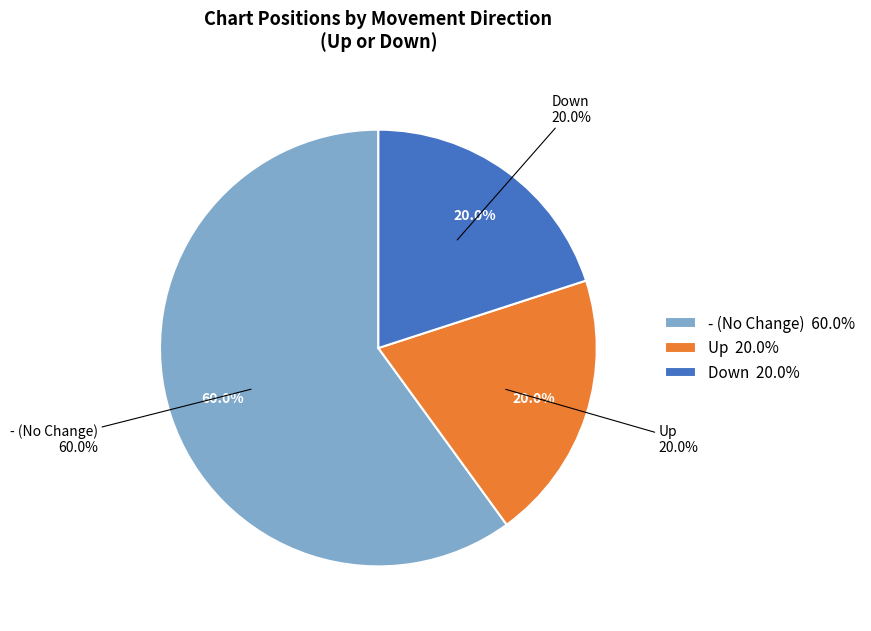

What portion of the pie excludes up?

80.0%